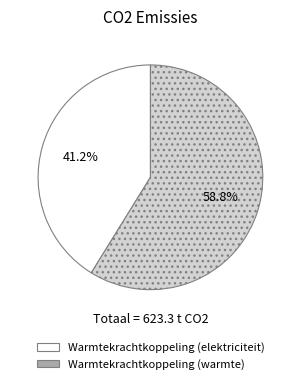

Does any single category account for the majority?

Yes